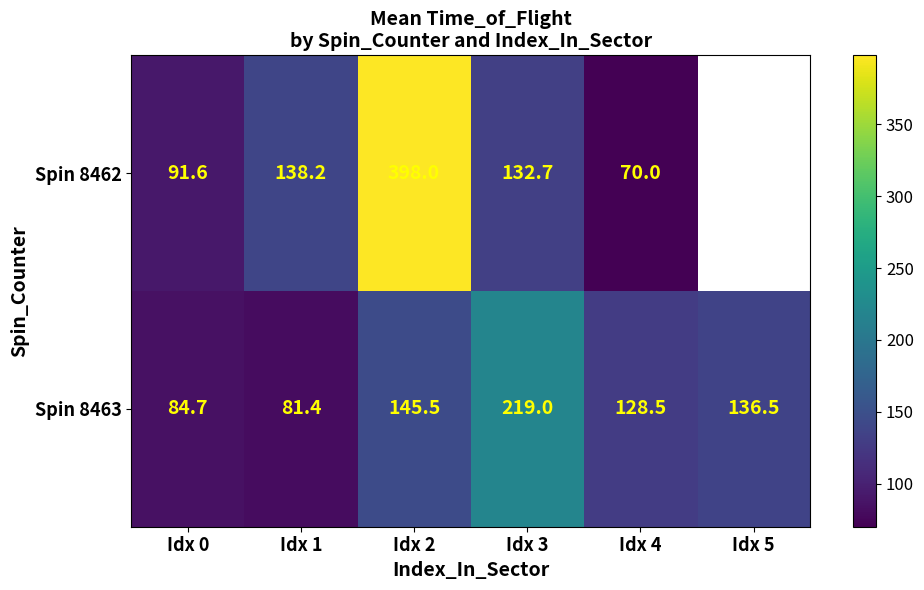

List the series in order of their peak value, highest first.

Spin 8462, Spin 8463